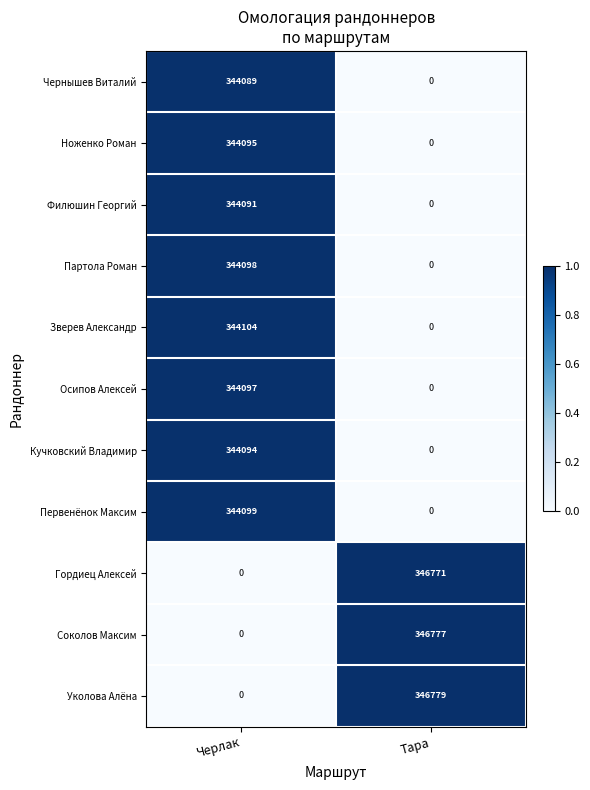

The value of Гордиец Алексей at Тара is 585190. True or false?

False